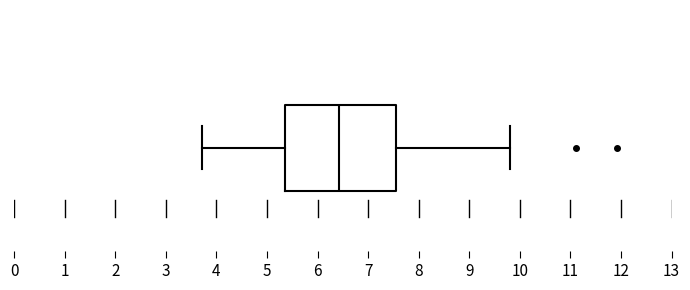

Where does the right whisker of the box end on the x-axis? The values are not printed on the chart, so give them approximately, as read against the axis.

9.8